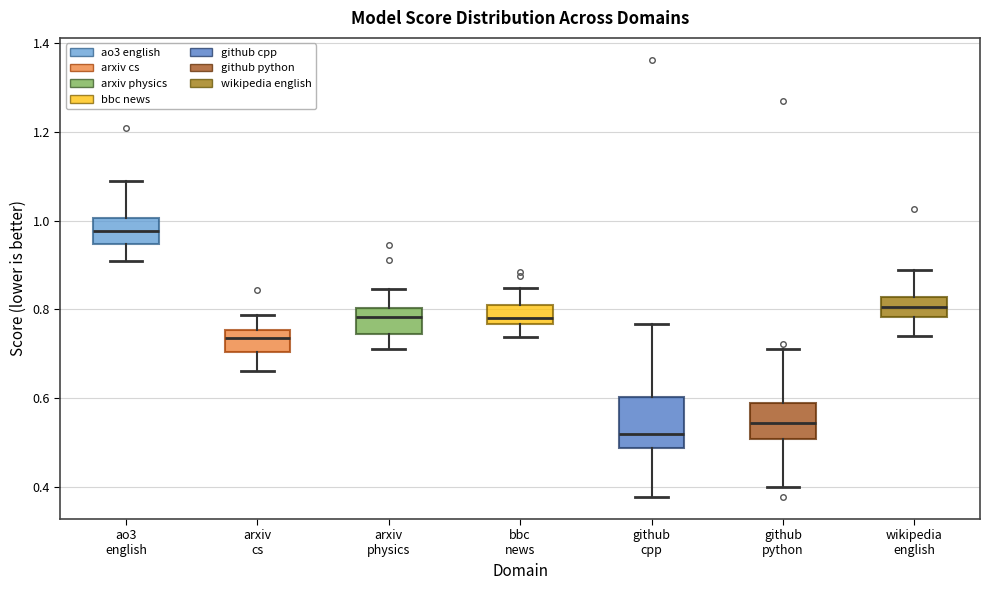

Reading left to right, transcribe this box plot: for each box, give where its median line is, the range the box spans, and where its two whiskers end, as read against the y-axis. The values are not printed on the chart, so give them approximately, as read against the axis.

ao3 english: median 0.98, box 0.94 to 1.00, whiskers 0.90 to 1.08
arxiv cs: median 0.74, box 0.70 to 0.76, whiskers 0.66 to 0.78
arxiv physics: median 0.78, box 0.74 to 0.80, whiskers 0.72 to 0.84
bbc news: median 0.78, box 0.76 to 0.80, whiskers 0.74 to 0.84
github cpp: median 0.52, box 0.48 to 0.60, whiskers 0.38 to 0.76
github python: median 0.54, box 0.50 to 0.60, whiskers 0.40 to 0.72
wikipedia english: median 0.80, box 0.78 to 0.82, whiskers 0.74 to 0.88